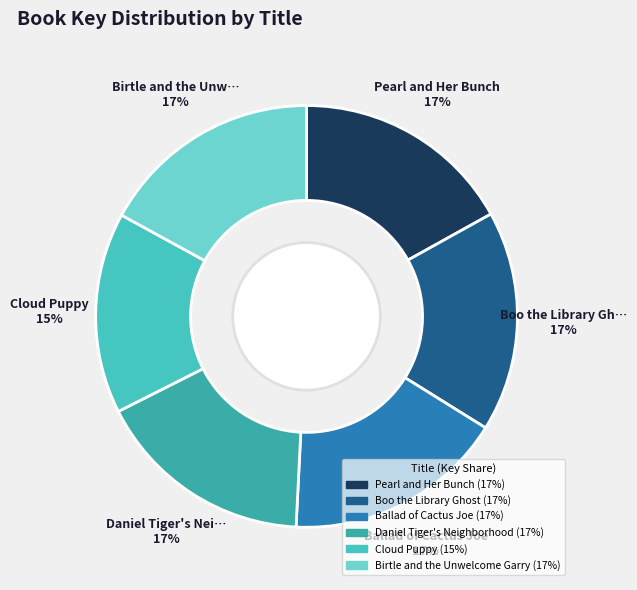

Does any single category account for the majority?

No